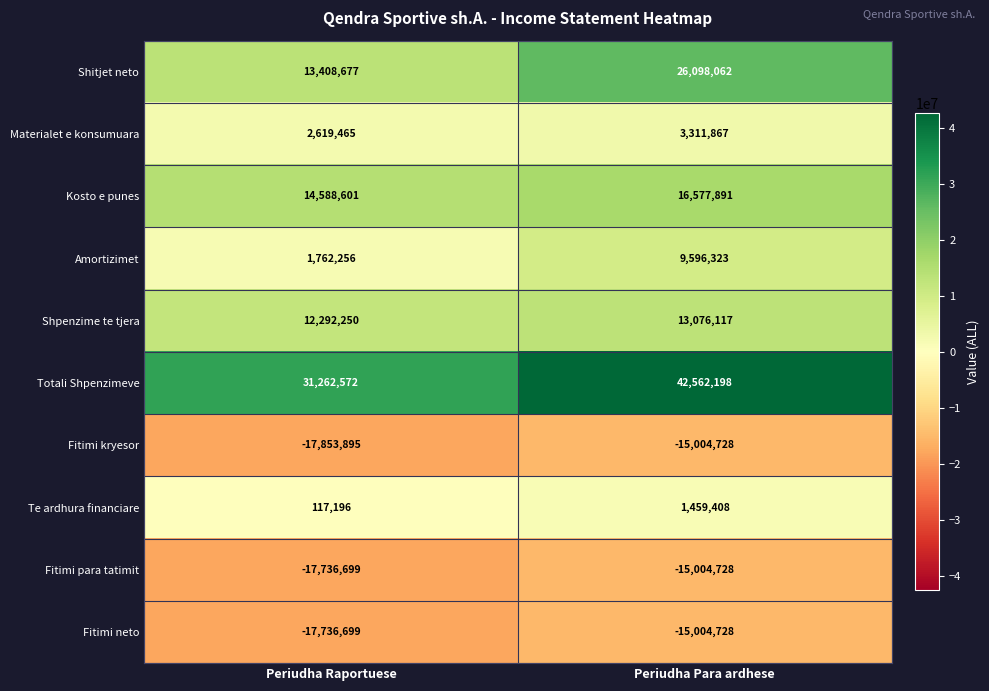

Reading left to right, list all the values displayed in this chart.

Shitjet neto: Periudha Raportuese=13408677	Periudha Para ardhese=26098062
Materialet e konsumuara: Periudha Raportuese=2619465	Periudha Para ardhese=3311867
Kosto e punes: Periudha Raportuese=14588601	Periudha Para ardhese=16577891
Amortizimet: Periudha Raportuese=1762256	Periudha Para ardhese=9596323
Shpenzime te tjera: Periudha Raportuese=12292250	Periudha Para ardhese=13076117
Totali Shpenzimeve: Periudha Raportuese=31262572	Periudha Para ardhese=42562198
Fitimi kryesor: Periudha Raportuese=-17853895	Periudha Para ardhese=-15004728
Te ardhura financiare: Periudha Raportuese=117196	Periudha Para ardhese=1459408
Fitimi para tatimit: Periudha Raportuese=-17736699	Periudha Para ardhese=-15004728
Fitimi neto: Periudha Raportuese=-17736699	Periudha Para ardhese=-15004728